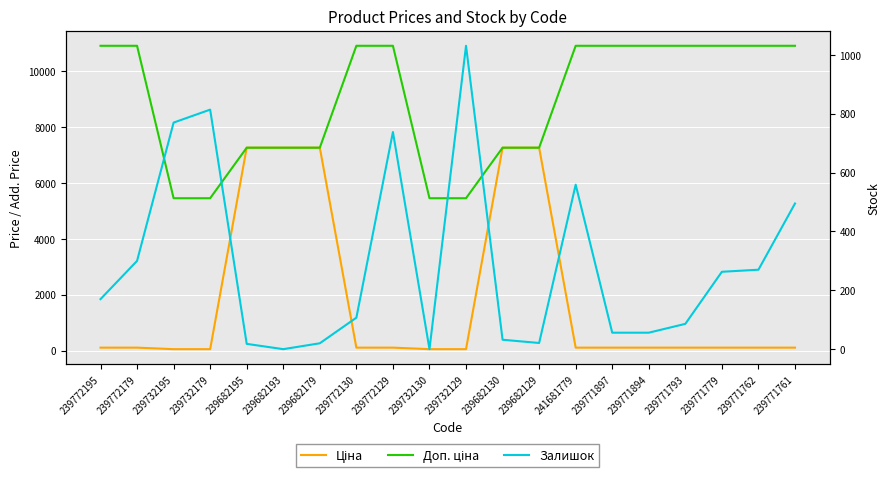

The Доп. ціна series shows 7258.9 at 239682129. True or false?

True